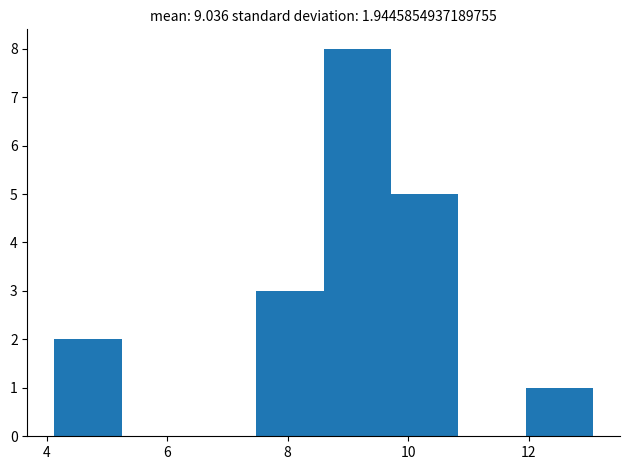

Which range on the x-axis has the tallest bar?

8.6 to 9.8